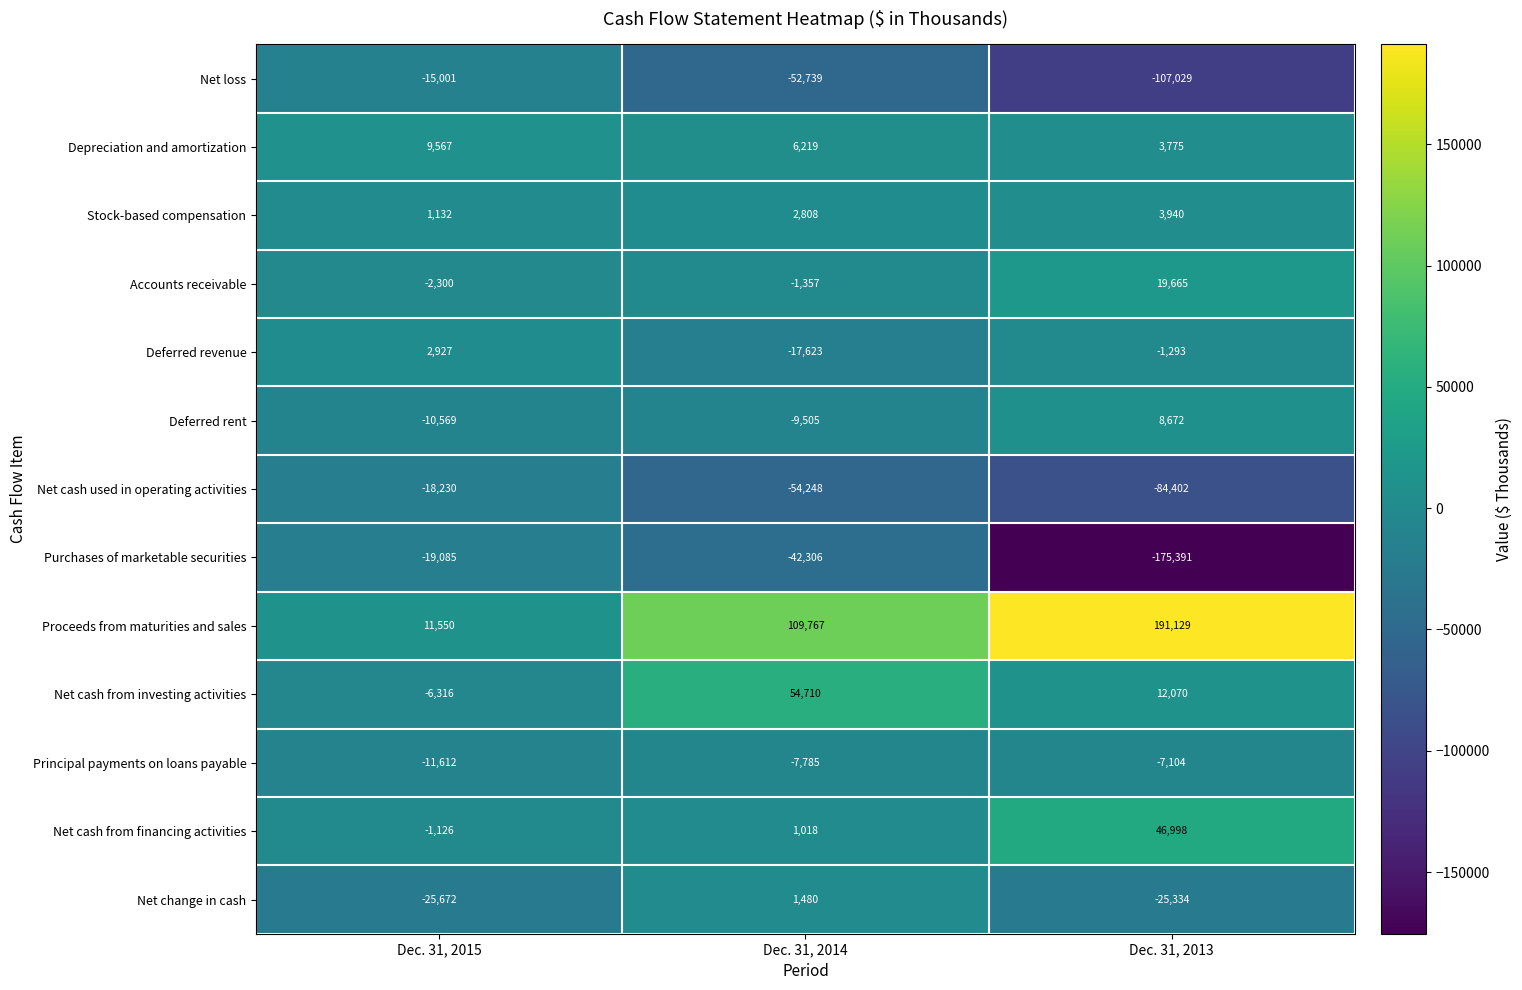

Is it true that Accounts receivable equals -3082 at Dec. 31, 2015?

False